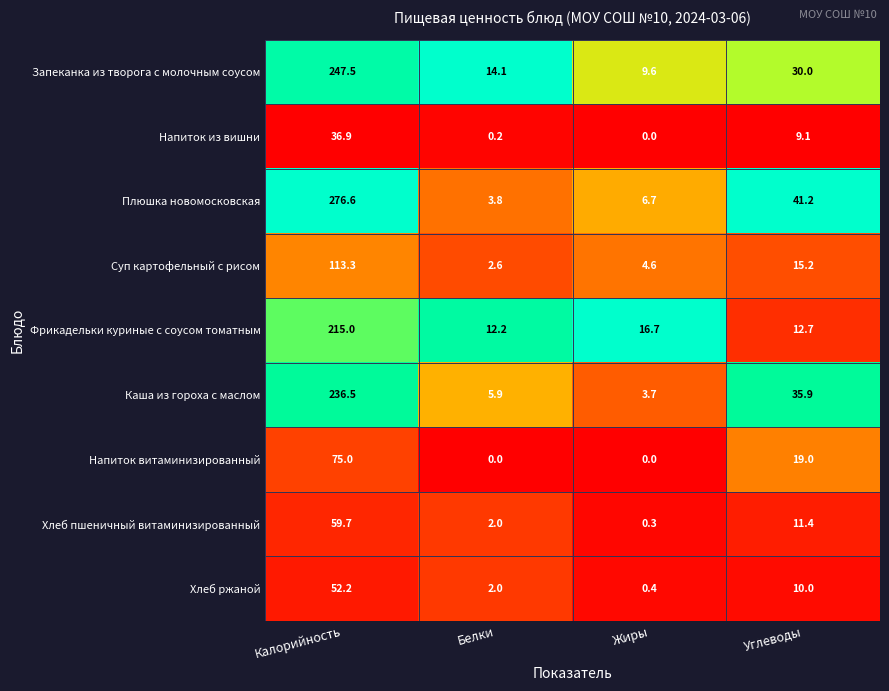

What is the difference between the highest and lowest values at Калорийность?

239.7